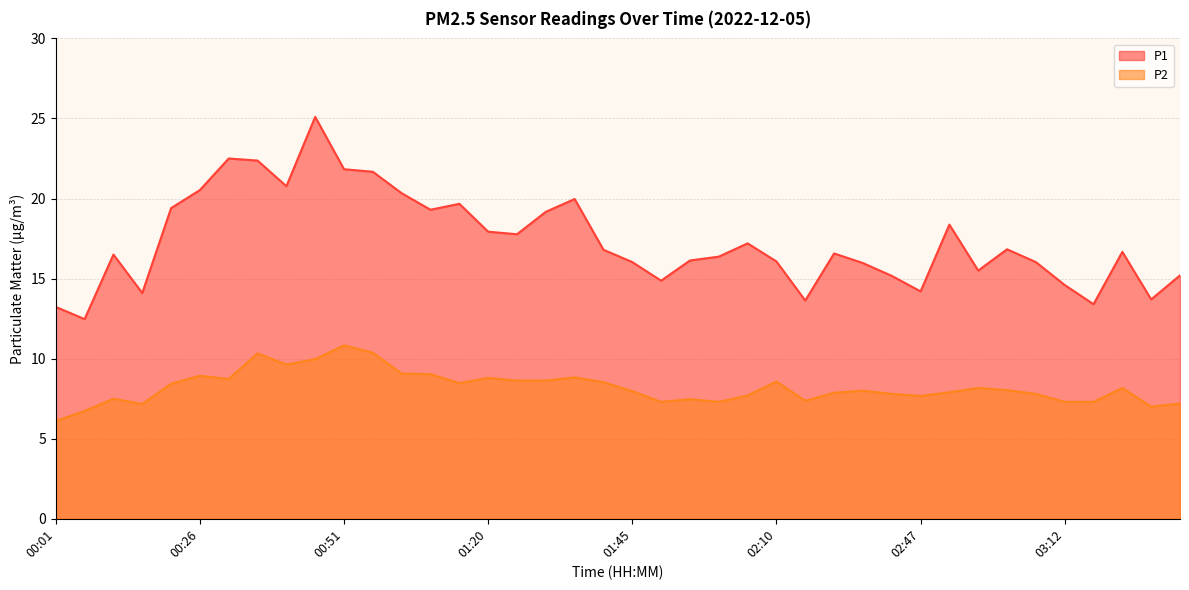

What is the average value of the P1 series?

17.3